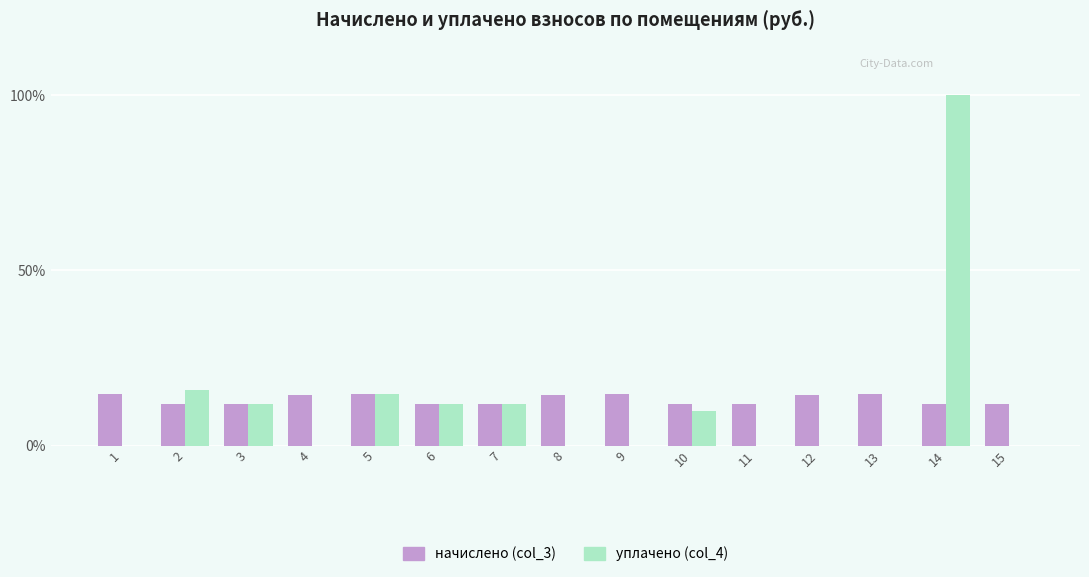

What is the sum of the начислено (col_3) values at 4 and 2?

26.3